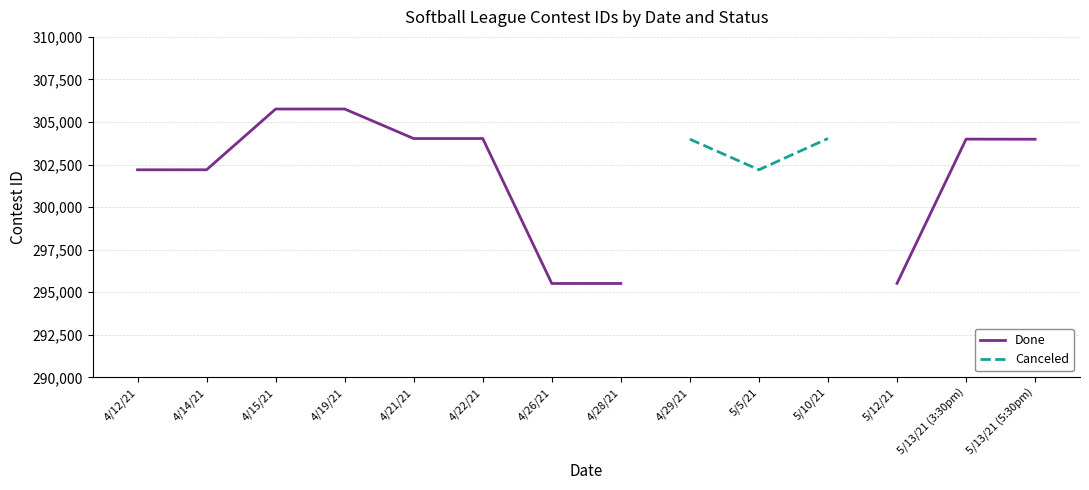

At how many categories does at least one series exceed 295972?

11